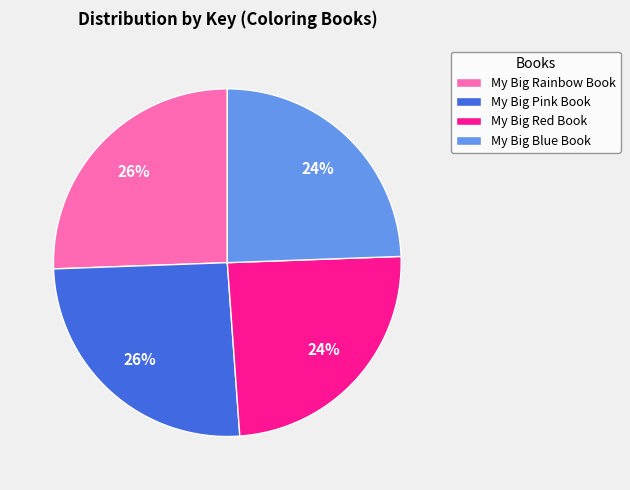

Approximately how many times larger is the value at My Big Blue Book compared to My Big Red Book?

1.0